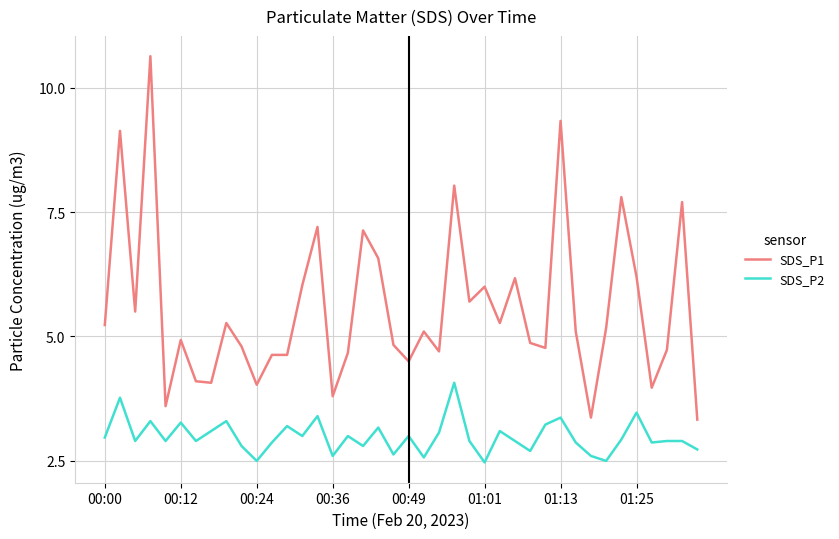

What is the maximum value for SDS_P2?

4.1